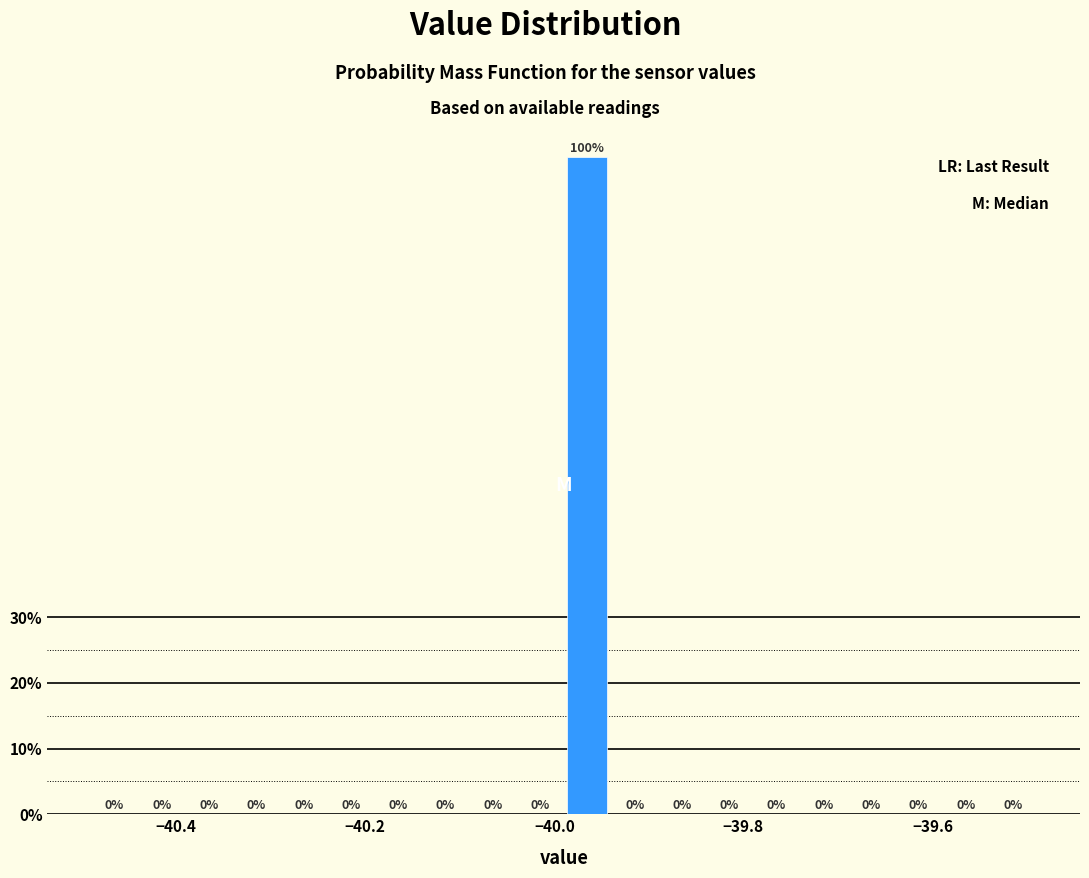

Around what value on the x-axis is the tallest bar? Give the approximate position of its centre, as read against the axis.

-39.96